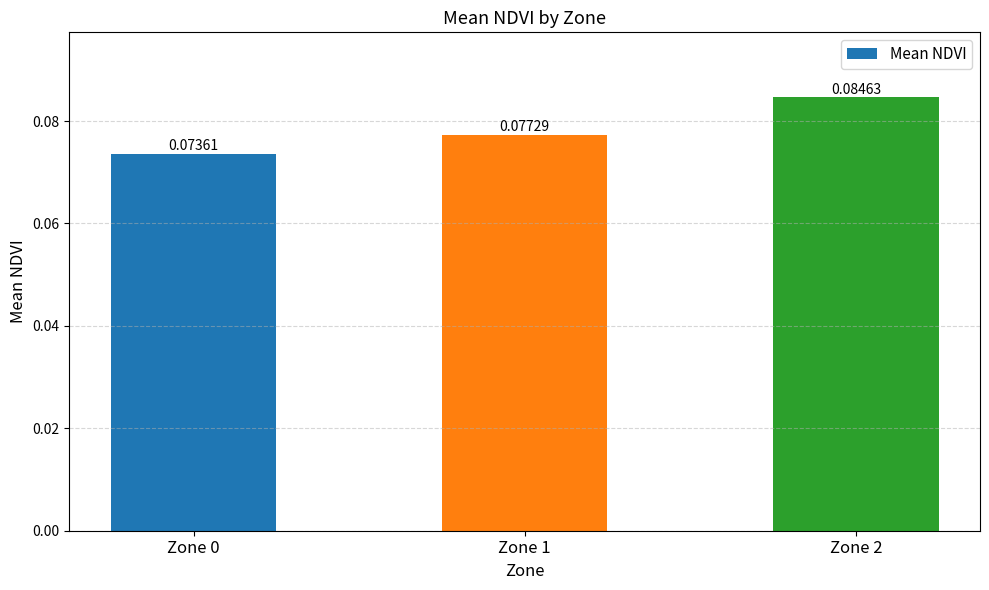

Where is the data nearest to the value 0?

Zone 0